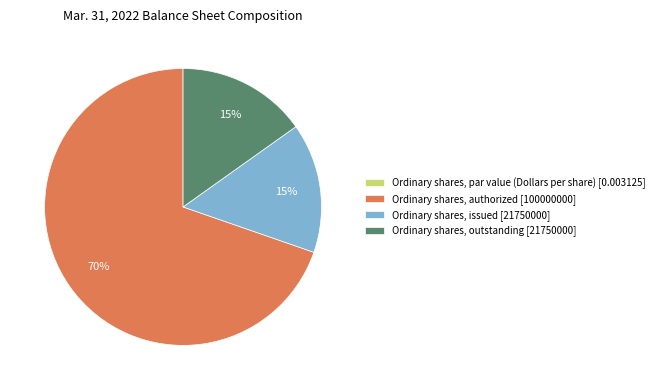

To the nearest percent, what is the difference between the largest and smallest slice percentages?

70%